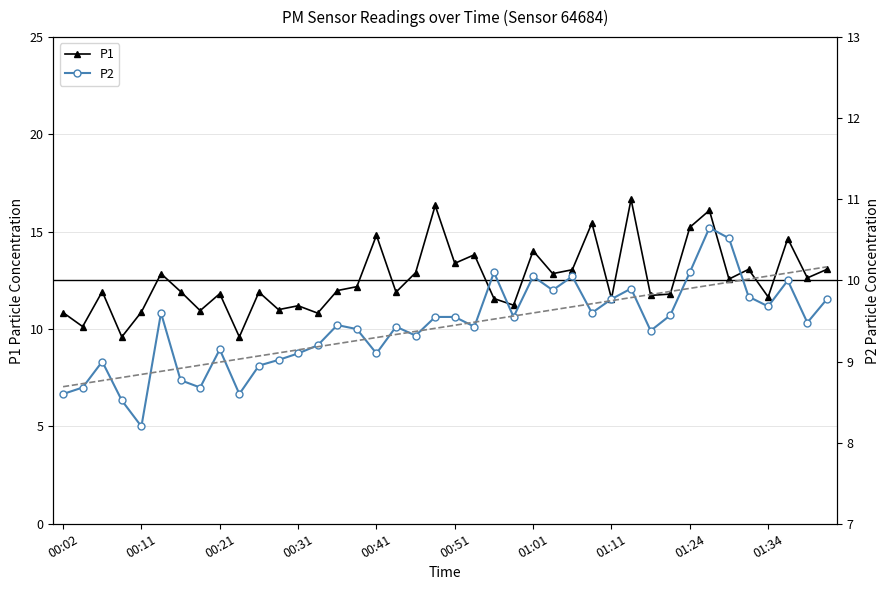

True or false: P2 has more than 1 points higher than both neighbors.

True